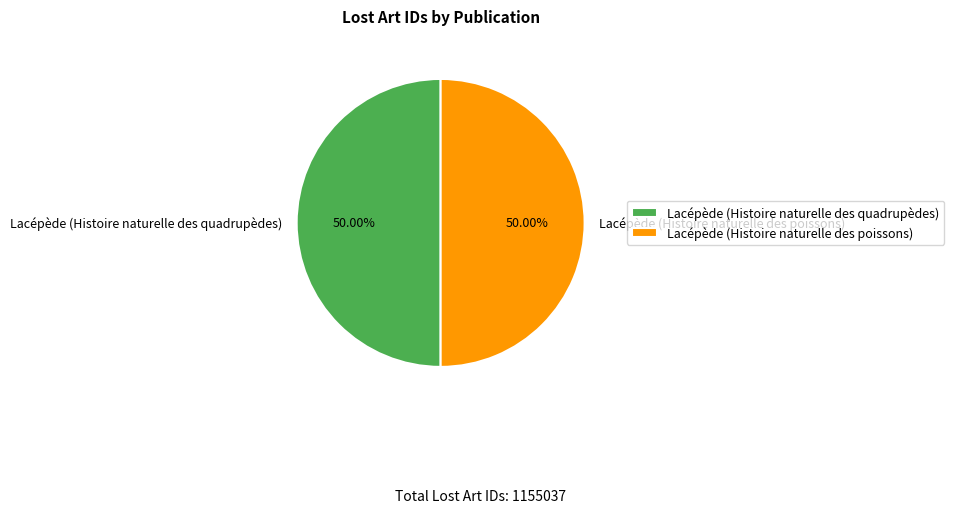

Count the number of slices in the pie.

2